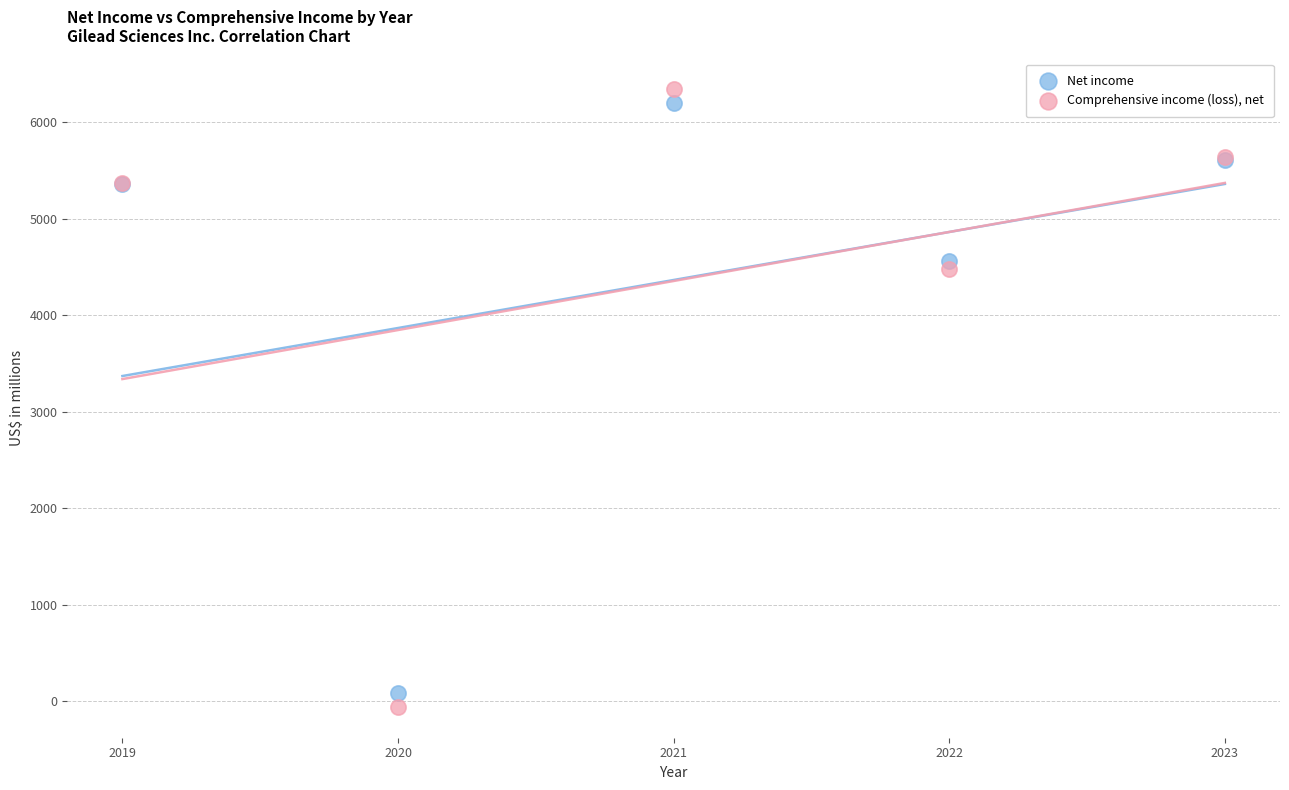

In the Comprehensive income (loss), net series, what Y value is closest to 3144?

4485